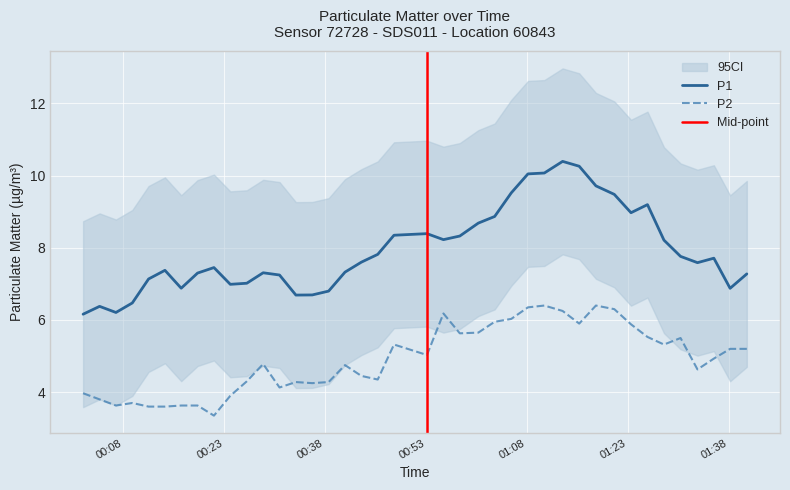

True or false: P2 and P1 cross at least once.

False